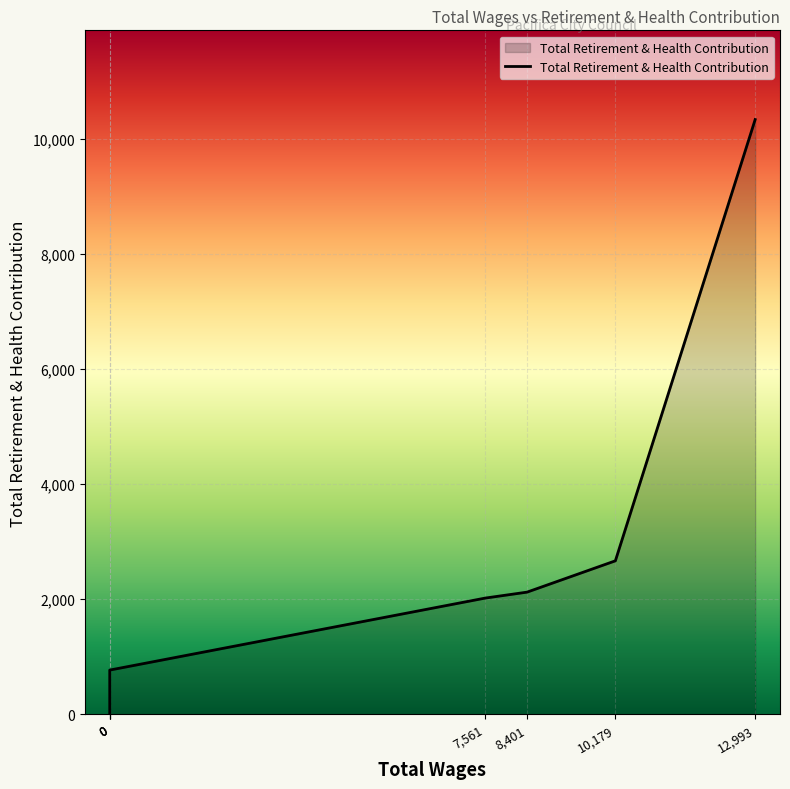

Which has a higher value, 10179.0 or 0.0?

10179.0